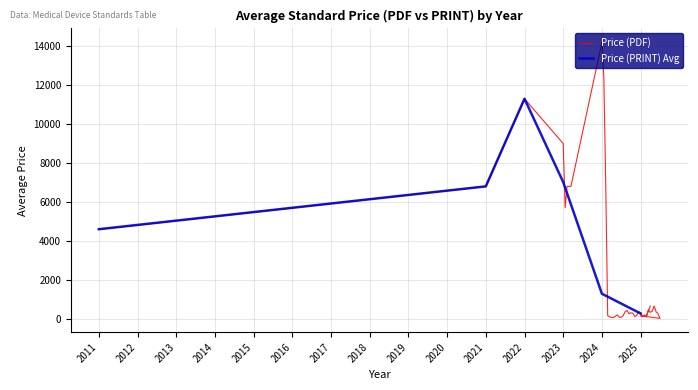

The value of Price (PRINT) Avg at 2024 is 2167.0. True or false?

False